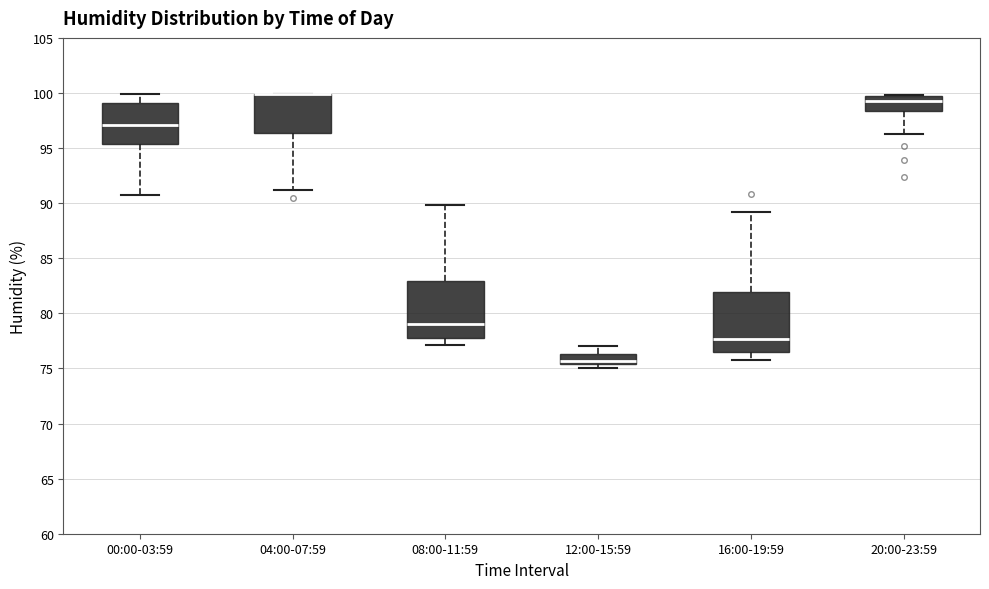

Reading left to right, transcribe this box plot: for each box, give where its median line is, the range the box spans, and where its two whiskers end, as read against the y-axis. The values are not printed on the chart, so give them approximately, as read against the axis.

00:00-03:59: median 97.0, box 95.5 to 99.0, whiskers 90.5 to 100.0
04:00-07:59: median 100.0 (drawn on the box's upper edge), box 96.5 to 100.0, whiskers 91.0 to 100.0
08:00-11:59: median 79.0, box 78.0 to 83.0, whiskers 77.0 to 90.0
12:00-15:59: median 75.5 (just above the box's lower edge), box 75.5 to 76.5, whiskers 75.0 to 77.0
16:00-19:59: median 77.5, box 76.5 to 82.0, whiskers 76.0 to 89.0
20:00-23:59: median 99.5 (just below the box's upper edge), box 98.5 to 99.5, whiskers 96.5 to 100.0